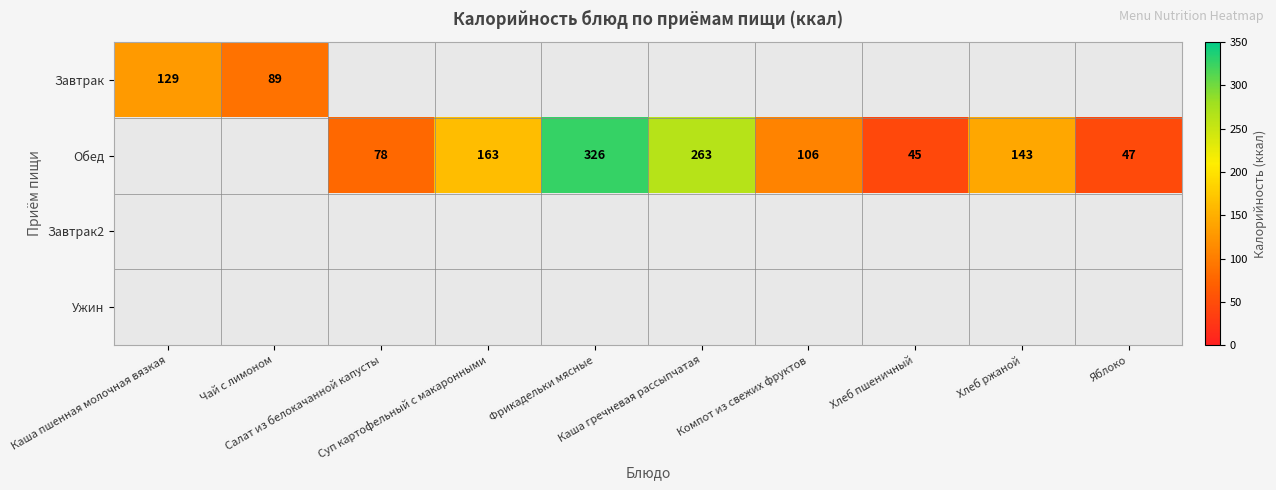

The Обед series shows 163.0 at Суп картофельный с макаронными. True or false?

True